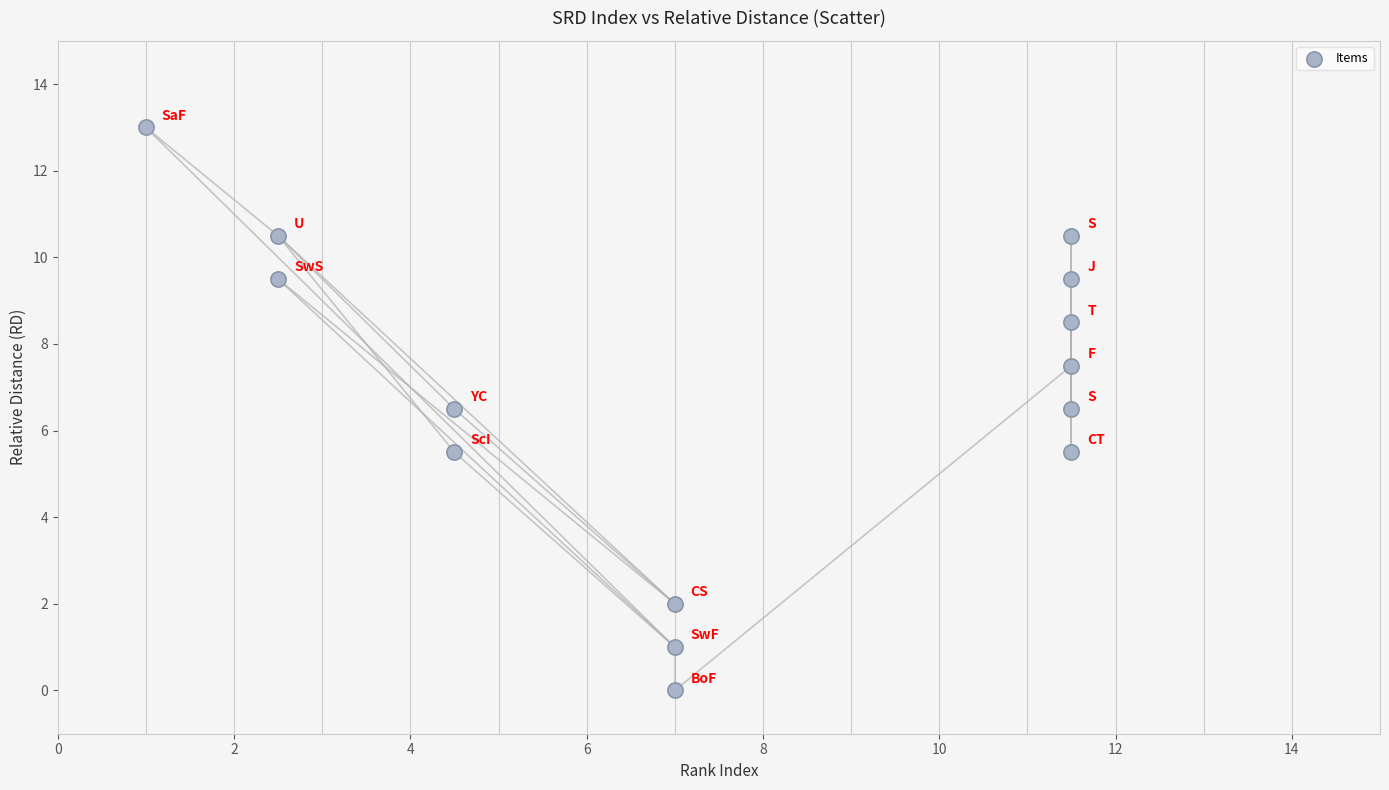

What is the range of X values (max minus min)?

10.5